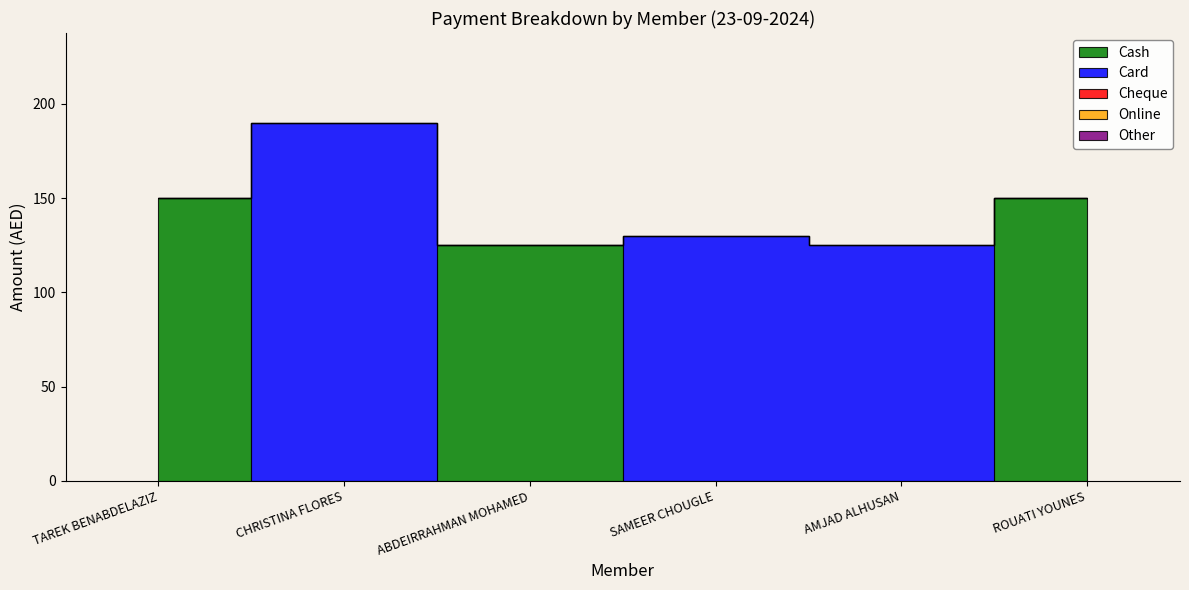

How many values in the Card series are below 125?

3